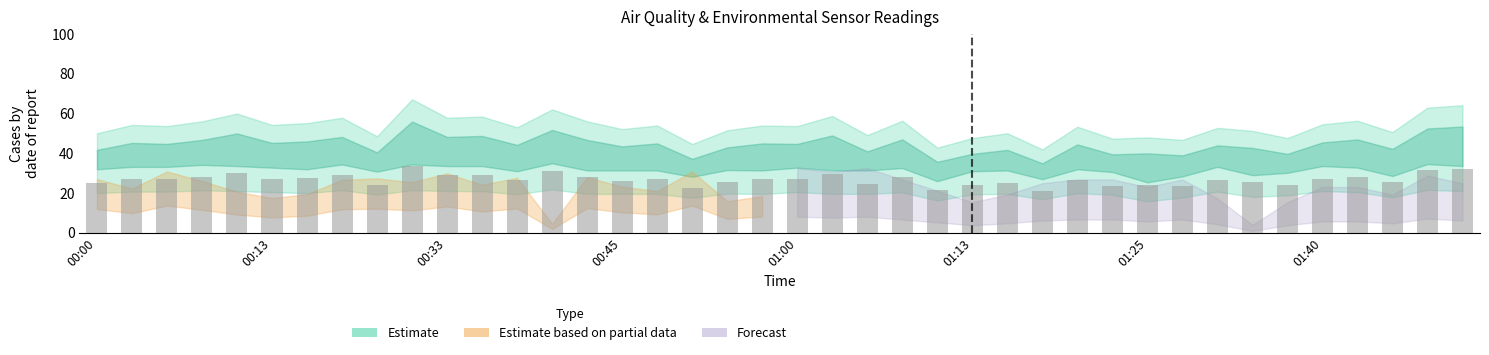

What is the maximum value shown in the chart?

33.6